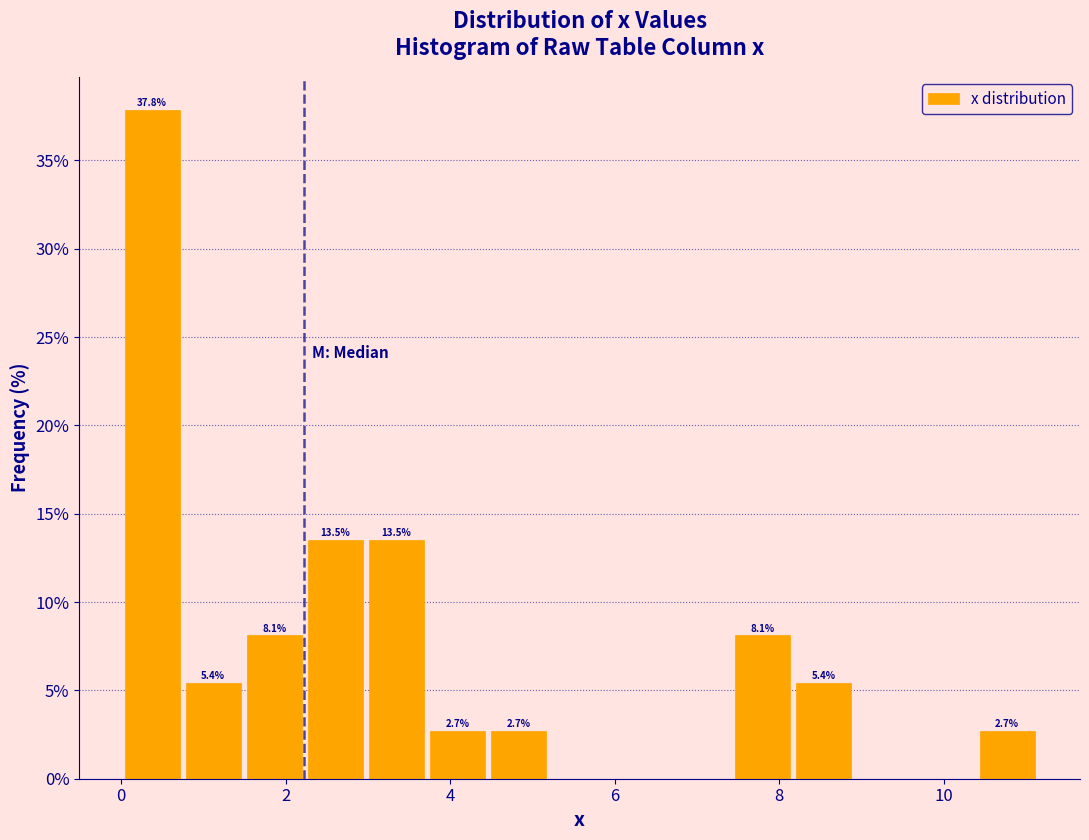

Around what value on the x-axis is the tallest bar? Give the approximate position of its centre, as read against the axis.

0.4